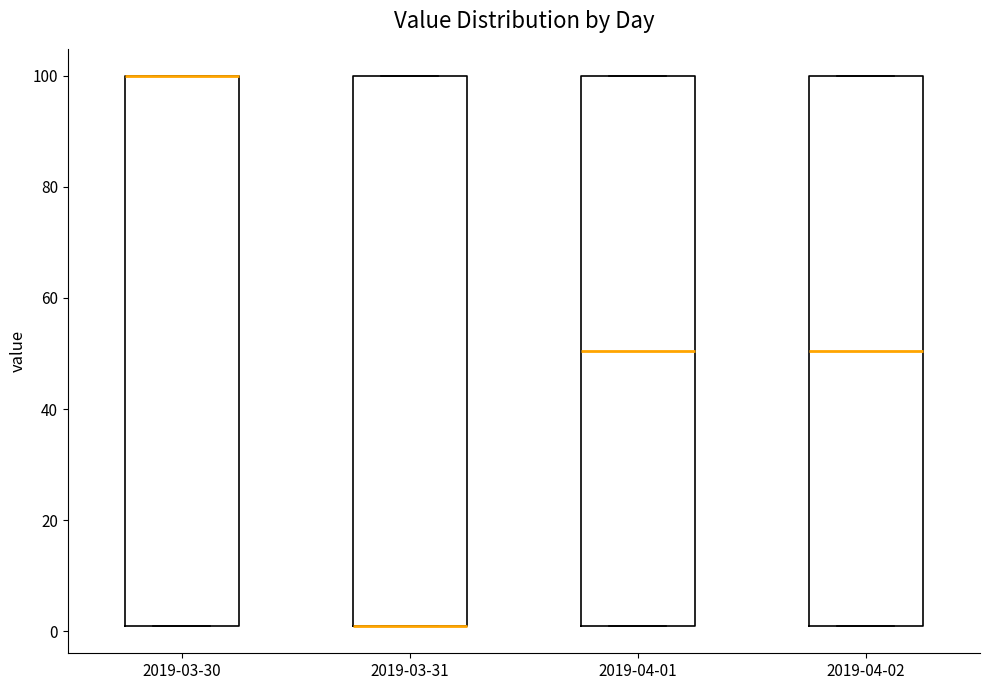

Reading left to right, transcribe this box plot: for each box, give where its median line is, the range the box spans, and where its two whiskers end, as read against the y-axis. The values are not printed on the chart, so give them approximately, as read against the axis.

2019-03-30: median 100 (drawn on the box's upper edge), box 2 to 100, whiskers 2 to 100
2019-03-31: median 2 (drawn on the box's lower edge), box 2 to 100, whiskers 2 to 100
2019-04-01: median 50, box 2 to 100, whiskers 2 to 100
2019-04-02: median 50, box 2 to 100, whiskers 2 to 100